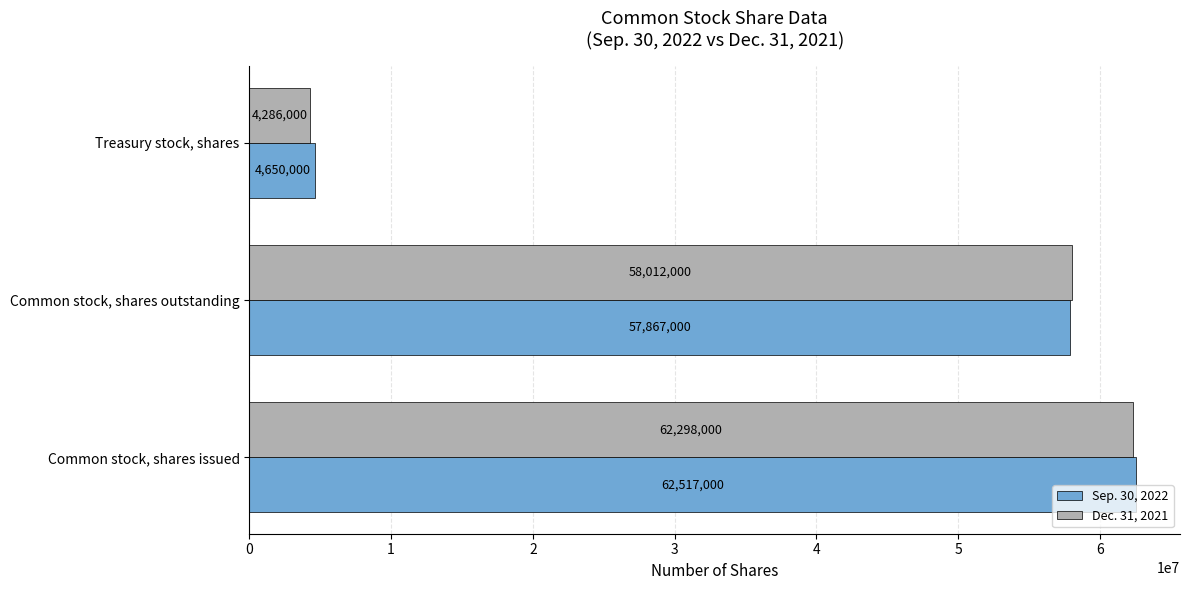

List the labels in order of Sep. 30, 2022 value, smallest first.

Treasury stock, shares, Common stock, shares outstanding, Common stock, shares issued